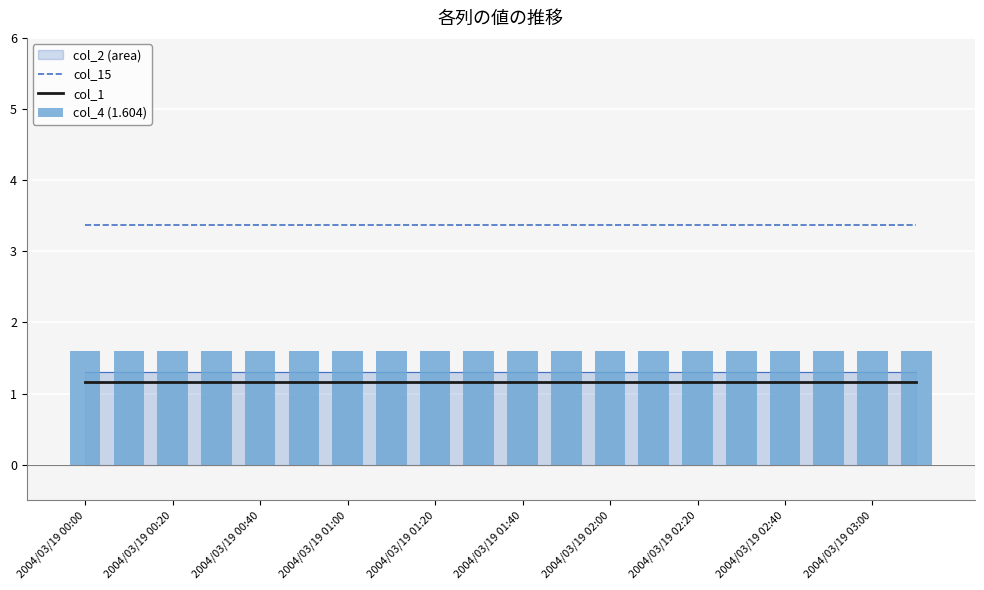

Where is col_4 (1.604) nearest to the value 1?

2004/03/19 00:00